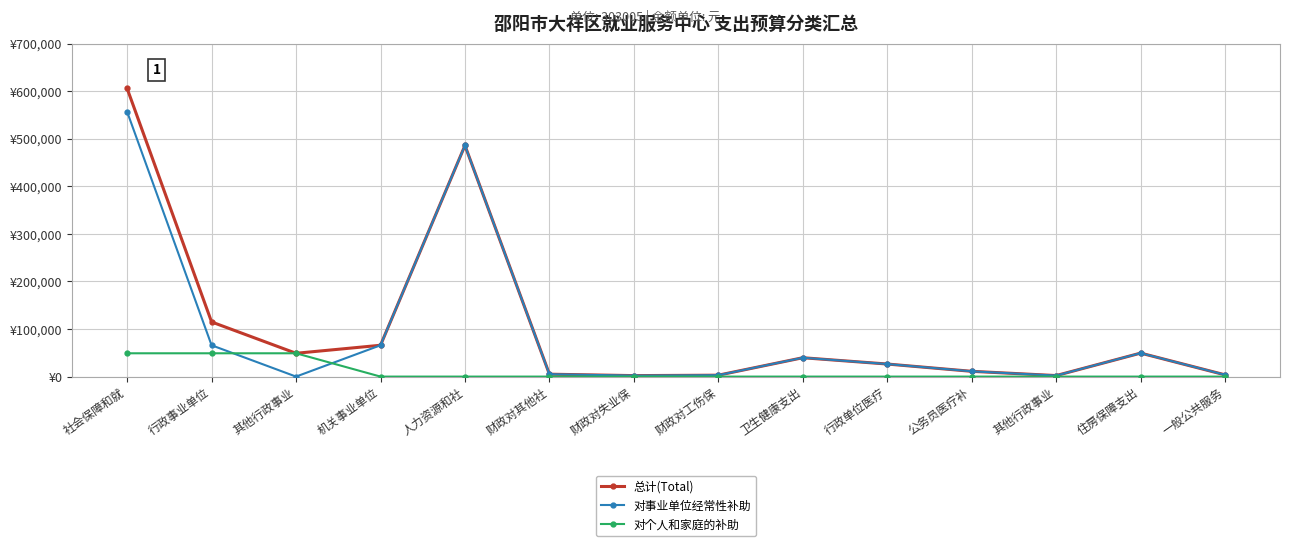

What is the sum of all 对事业单位经常性补助 values?

1316578.2